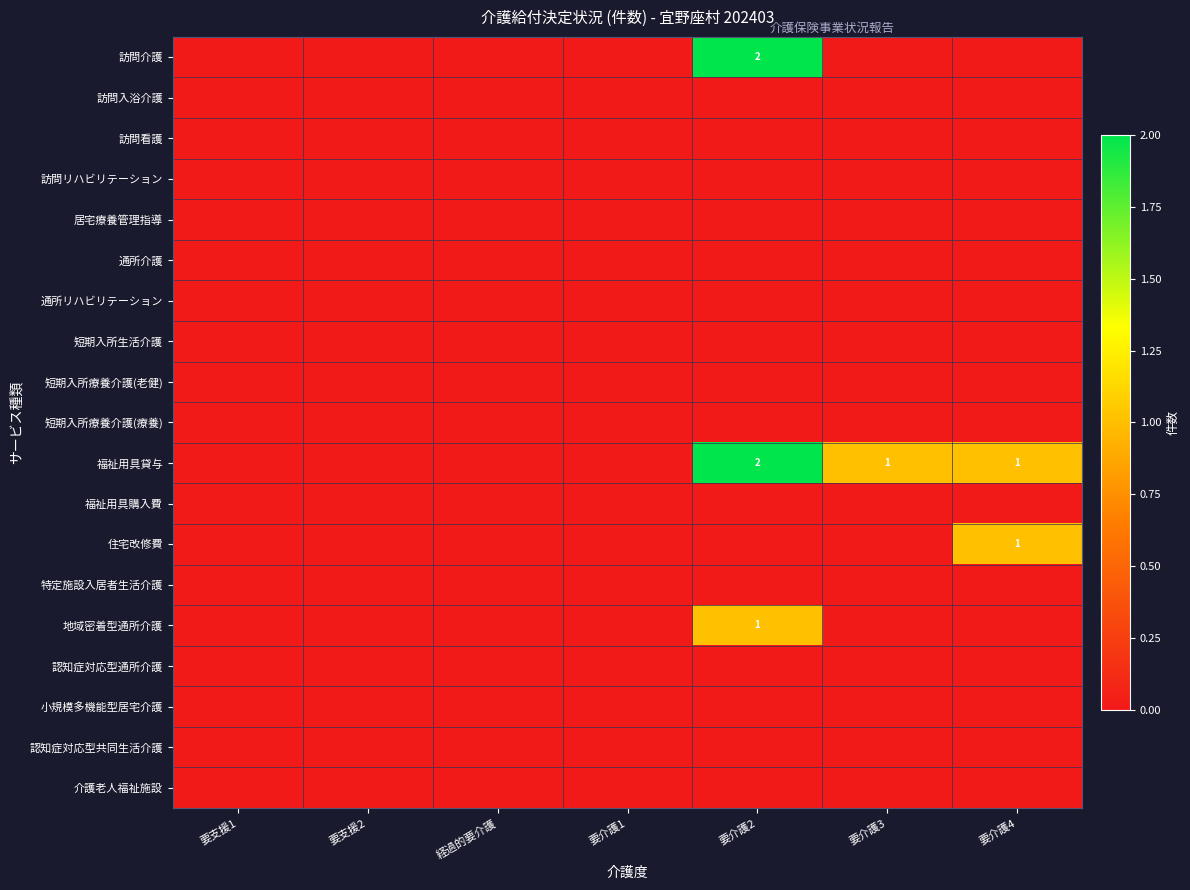

What is the total value across all series at 要介護2?

5